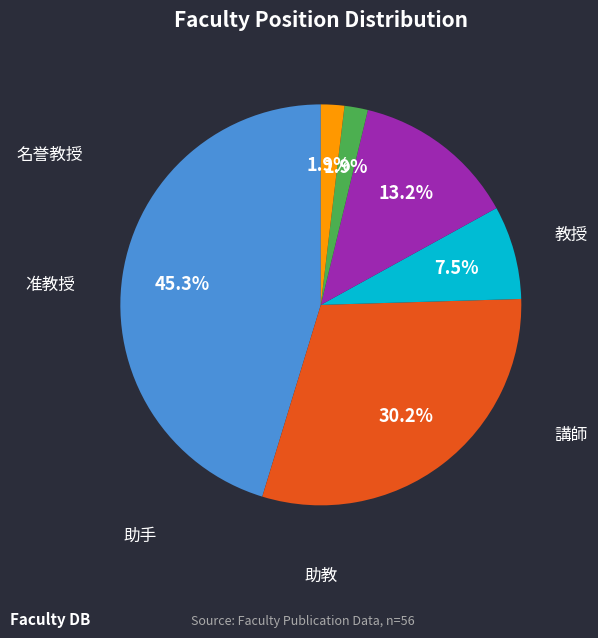

Is it true that 助手 is 1% of the pie?

False